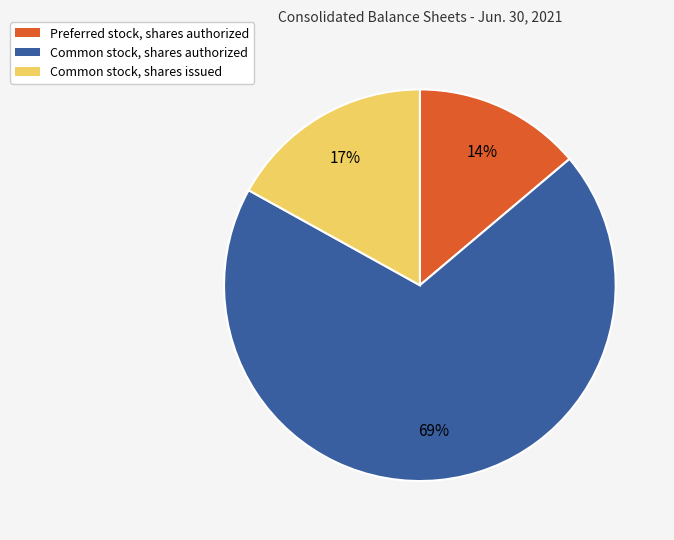

To the nearest percent, what is the average slice percentage?

33%